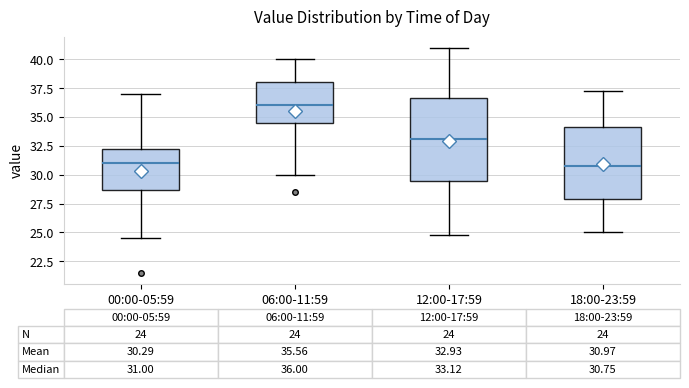

Comparing the boxes themselves (not the whiskers), which one is the tallest?

12:00-17:59